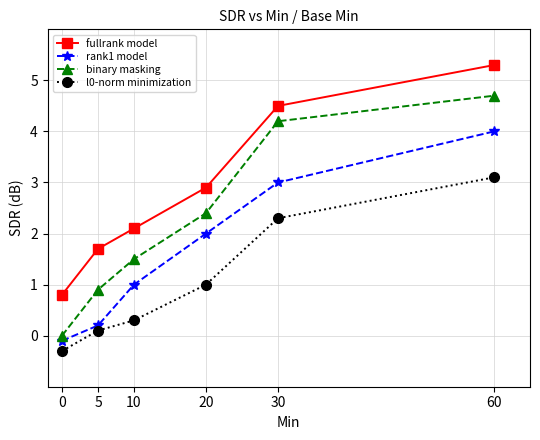

At how many categories does at least one series exceed 1?

5